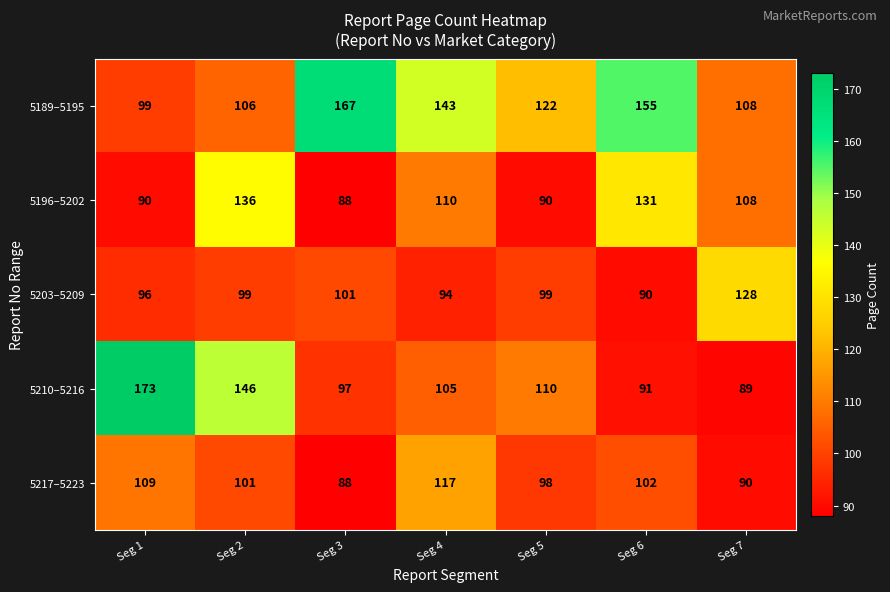

At which category does the chart reach its minimum across all series?

Seg 3